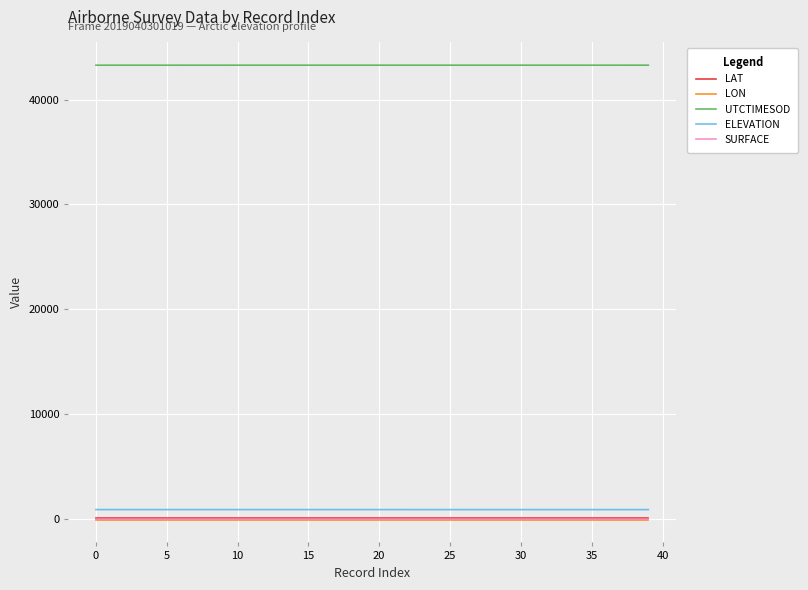

What is the highest value of the UTCTIMESOD series?

43290.3